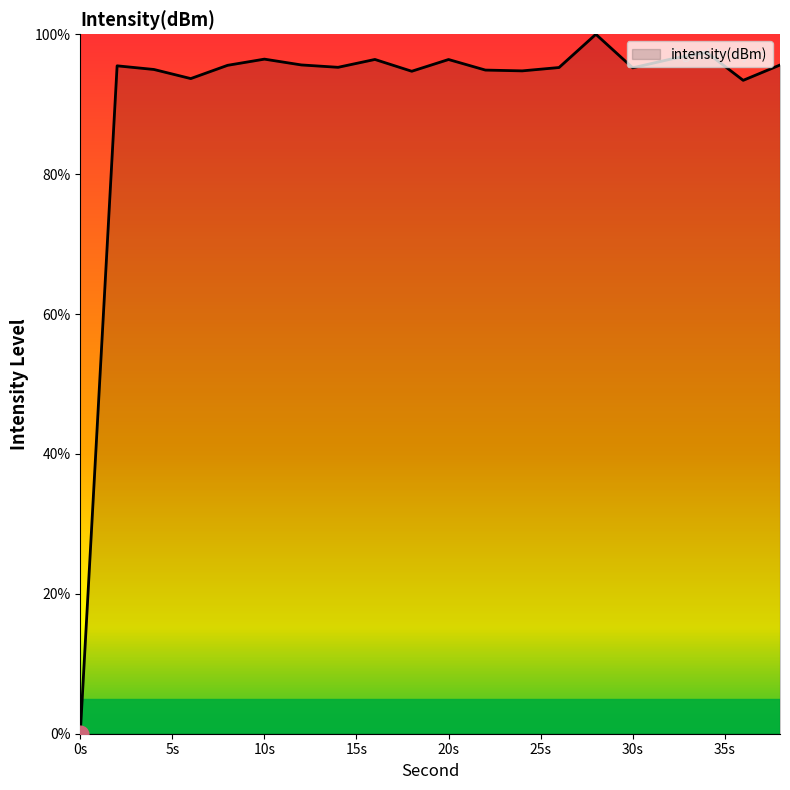

What is the greatest value displayed?

100.0